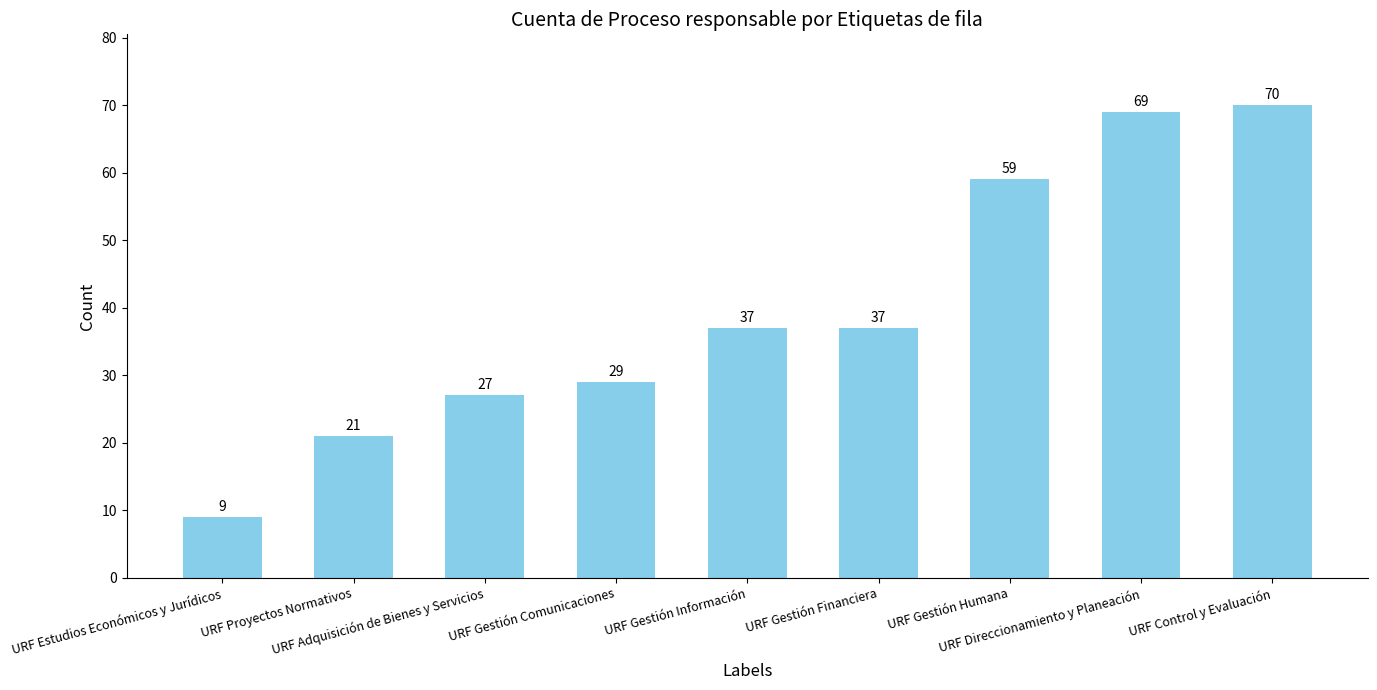

What is the minimum value shown in the chart?

9